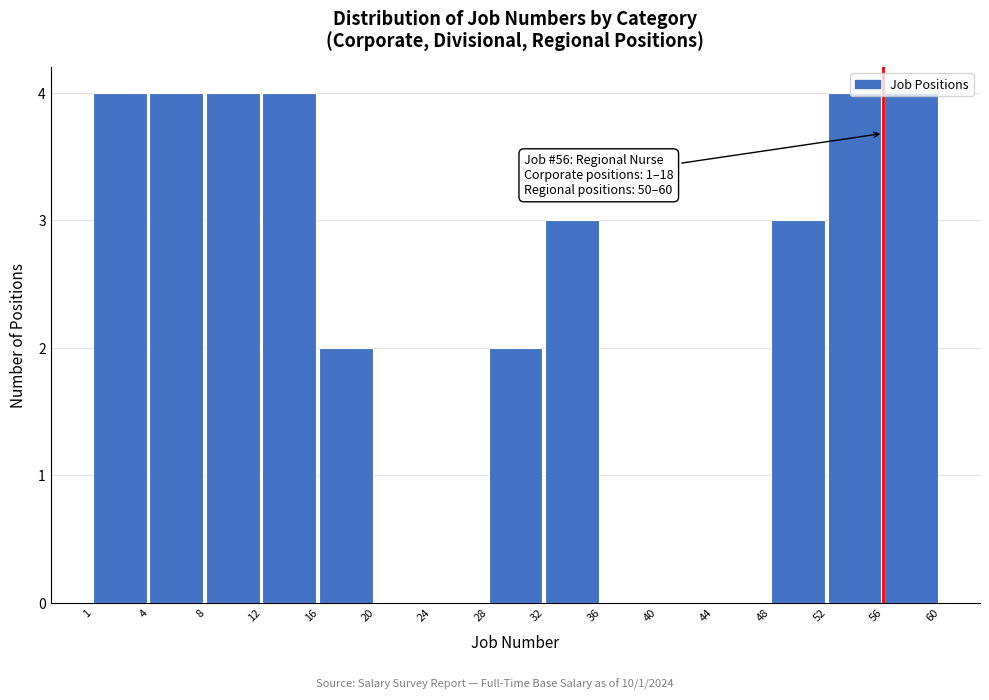

Between 8 and 48, which is larger?

8